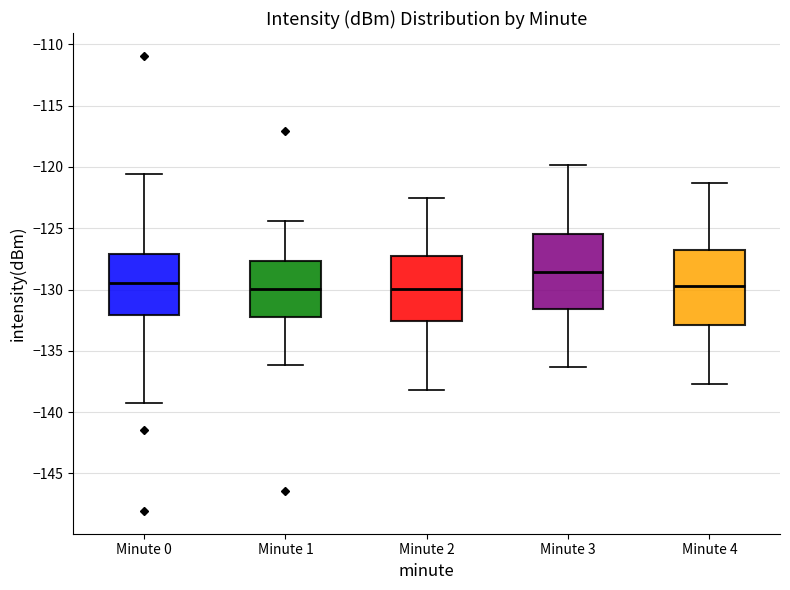

Which box has the highest median line?

Minute 3